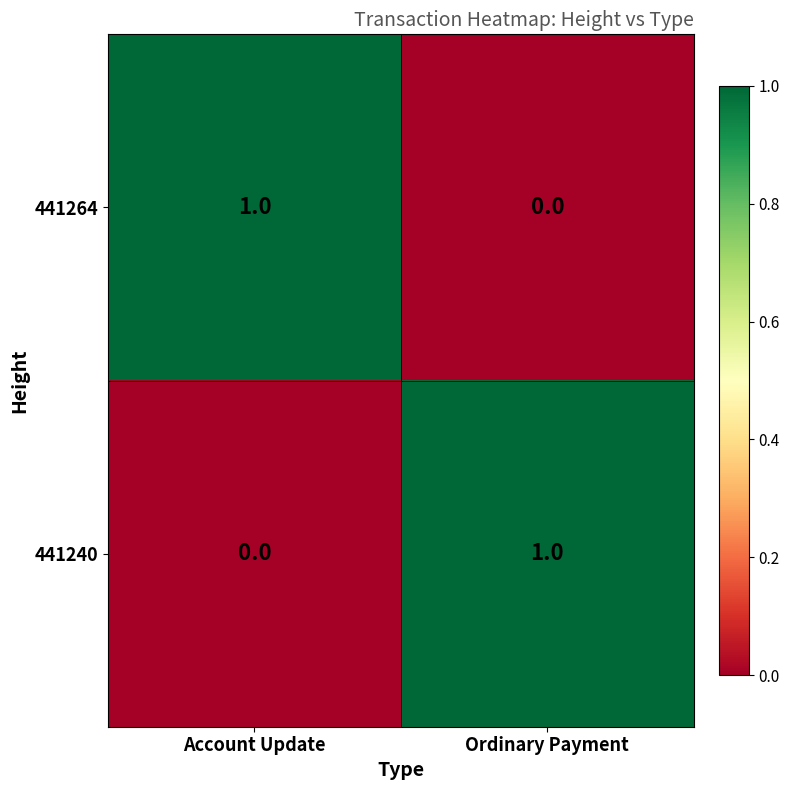

What is the total value across all series at Ordinary Payment?

1